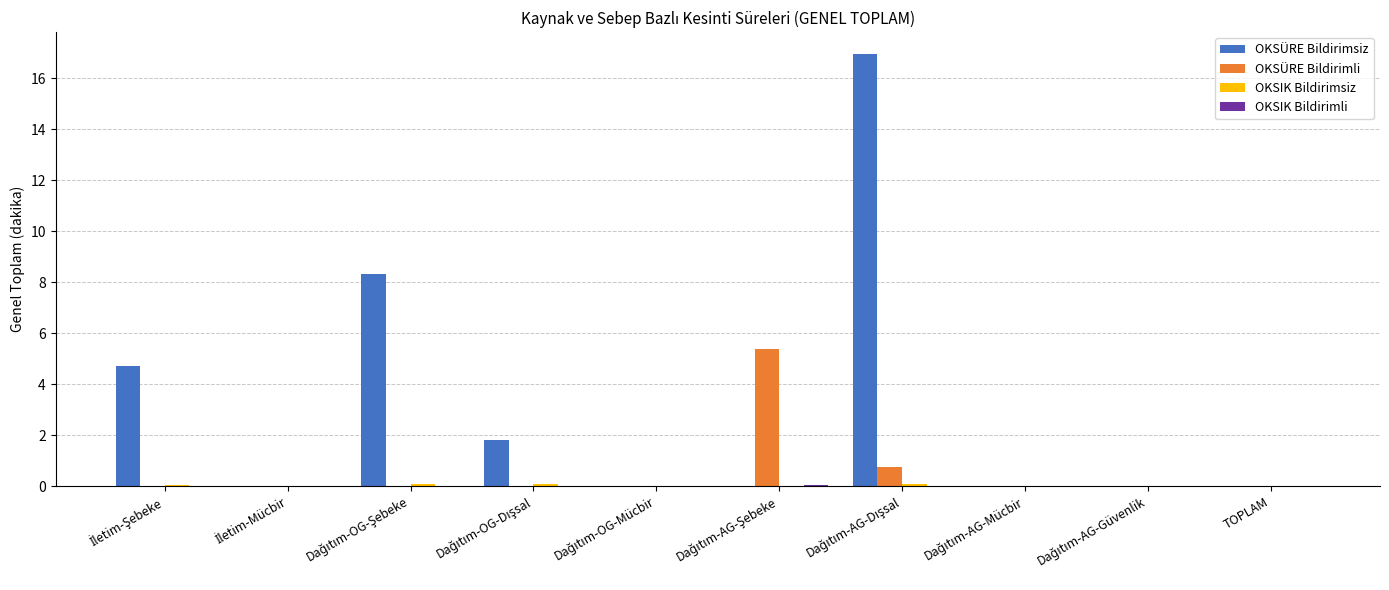

What is the greatest value displayed?

17.0